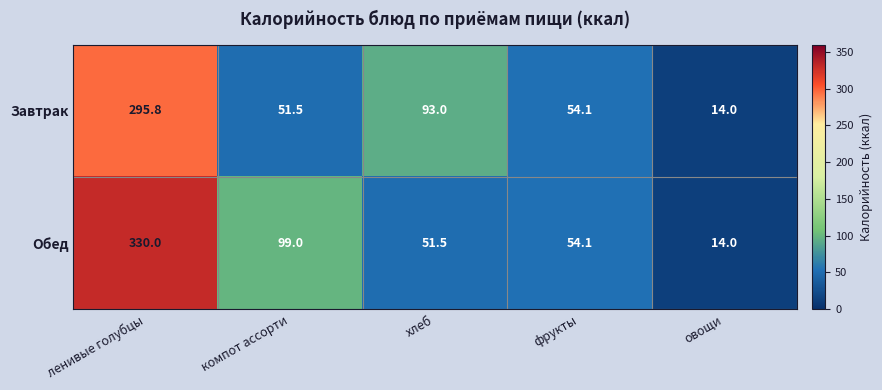

What is the sum of the Завтрак values at ленивые голубцы and компот ассорти?

347.3